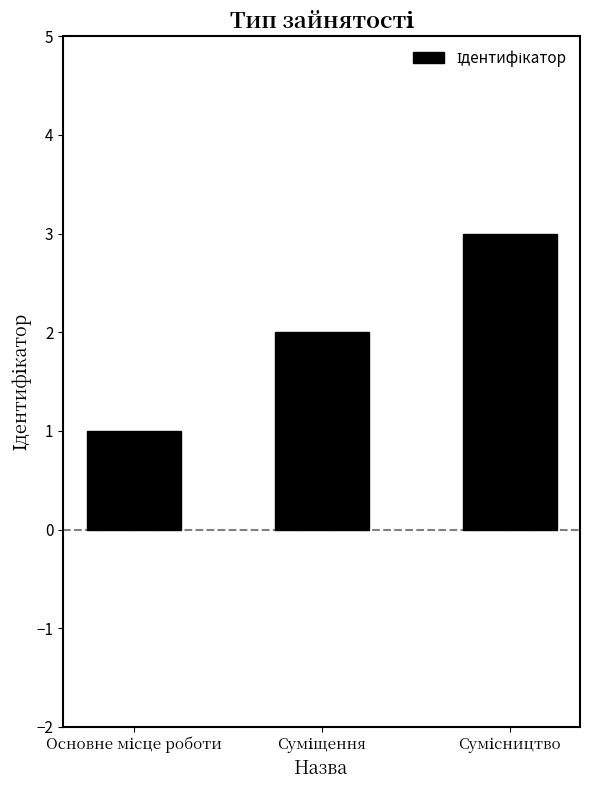

What is the average value?

2